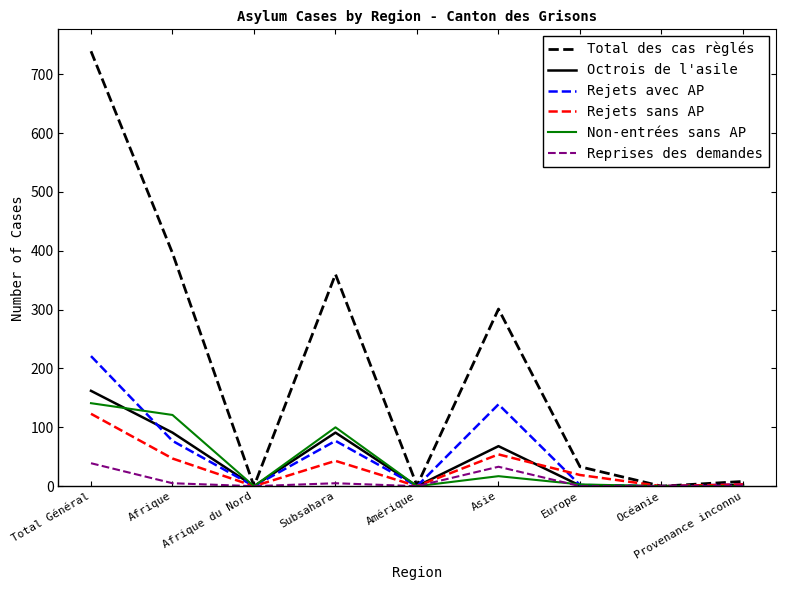

Which series has the widest spread of values?

Total des cas règlés